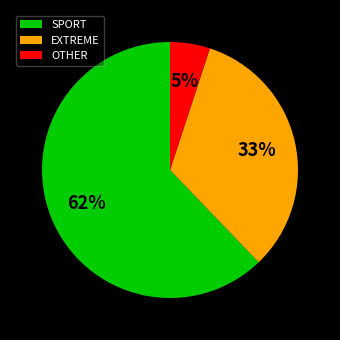

To the nearest percent, what is the combined percentage of OTHER and SPORT?

67%